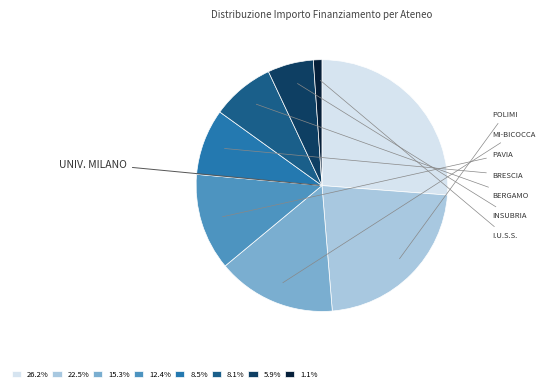

How many segments does this pie chart have?

8